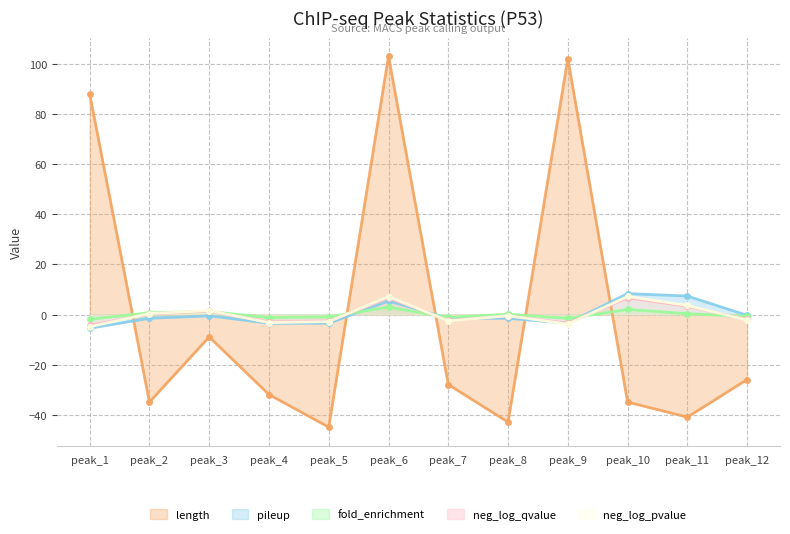

Reading left to right, transcribe all the data shown in this chart.

length: peak_1=88.1	peak_2=-34.9	peak_3=-8.9	peak_4=-31.9	peak_5=-44.9	peak_6=103.1	peak_7=-27.9	peak_8=-42.9	peak_9=102.1	peak_10=-34.9	peak_11=-40.9	peak_12=-25.9
pileup: peak_1=-5.4	peak_2=-1.5	peak_3=-0.5	peak_4=-3.5	peak_5=-3.5	peak_6=5.4	peak_7=-1.5	peak_8=-1.5	peak_9=-3.5	peak_10=8.4	peak_11=7.4	peak_12=-0.3
fold_enrichment: peak_1=-1.9	peak_2=0.7	peak_3=1.2	peak_4=-1.2	peak_5=-0.9	peak_6=3.0	peak_7=-1.2	peak_8=0.1	peak_9=-1.6	peak_10=2.0	peak_11=0.3	peak_12=-0.7
neg_log_qvalue: peak_1=-4.4	peak_2=0.3	peak_3=1.4	peak_4=-3.0	peak_5=-2.6	peak_6=6.6	peak_7=-2.4	peak_8=-0.5	peak_9=-3.5	peak_10=6.7	peak_11=3.3	peak_12=-1.9
neg_log_pvalue: peak_1=-4.9	peak_2=0.4	peak_3=1.6	peak_4=-3.2	peak_5=-2.8	peak_6=7.2	peak_7=-2.5	peak_8=-0.5	peak_9=-3.8	peak_10=7.2	peak_11=3.6	peak_12=-2.2